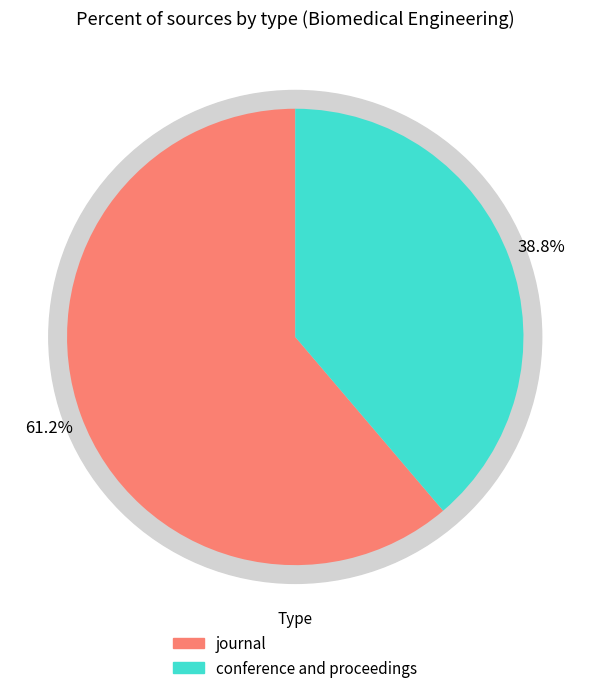

To the nearest percent, what is the difference between the journal and conference and proceedings slice percentages?

22%